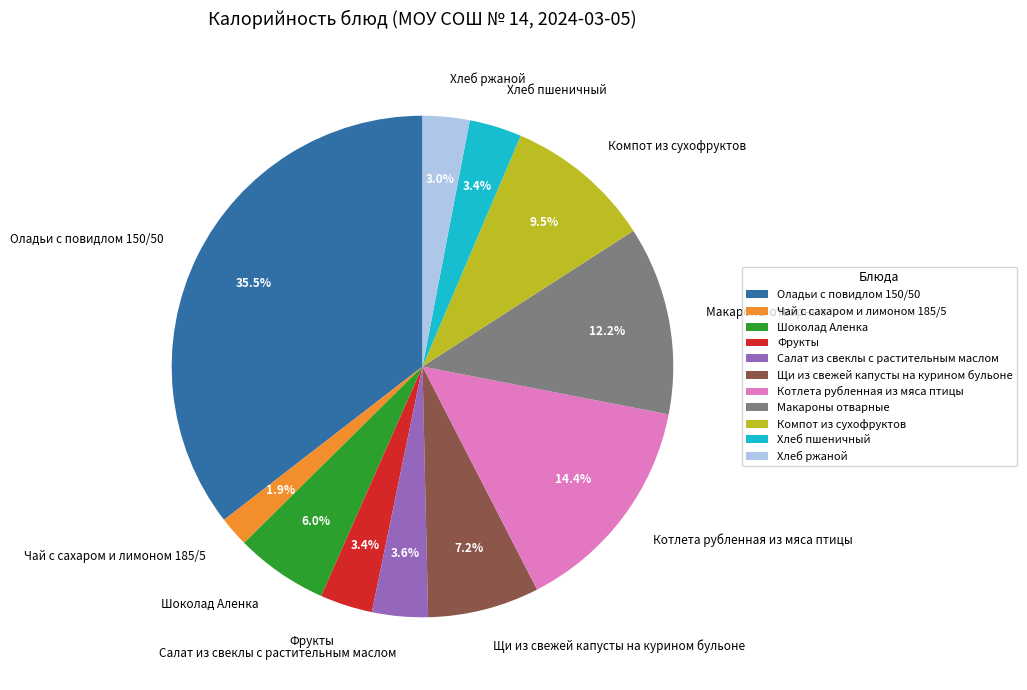

Which slice is the smallest?

Чай с сахаром и лимоном 185/5